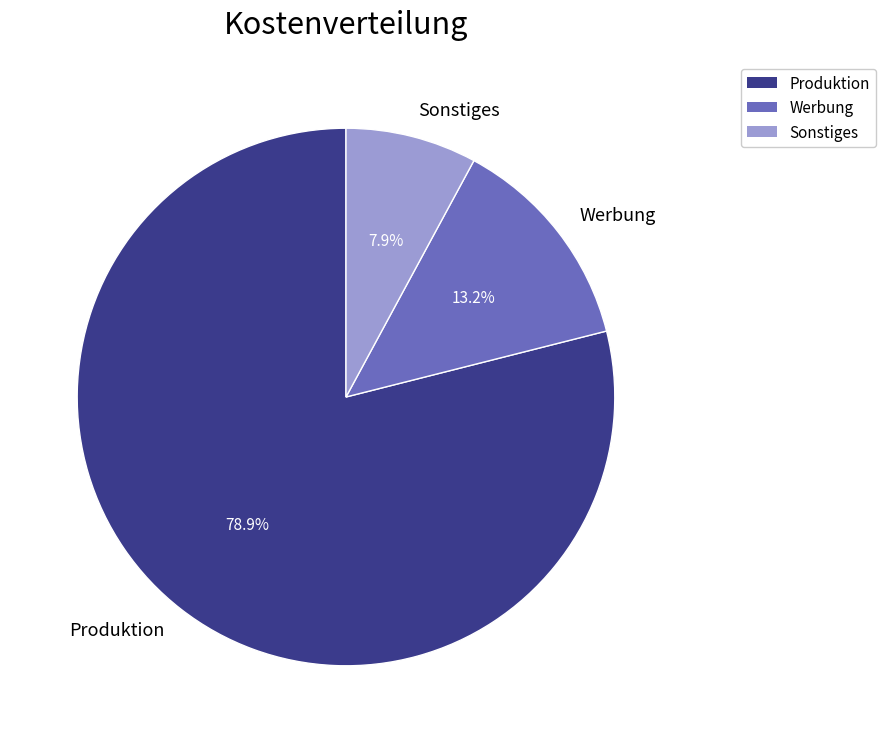

Is it true that Werbung is 13% of the pie?

True